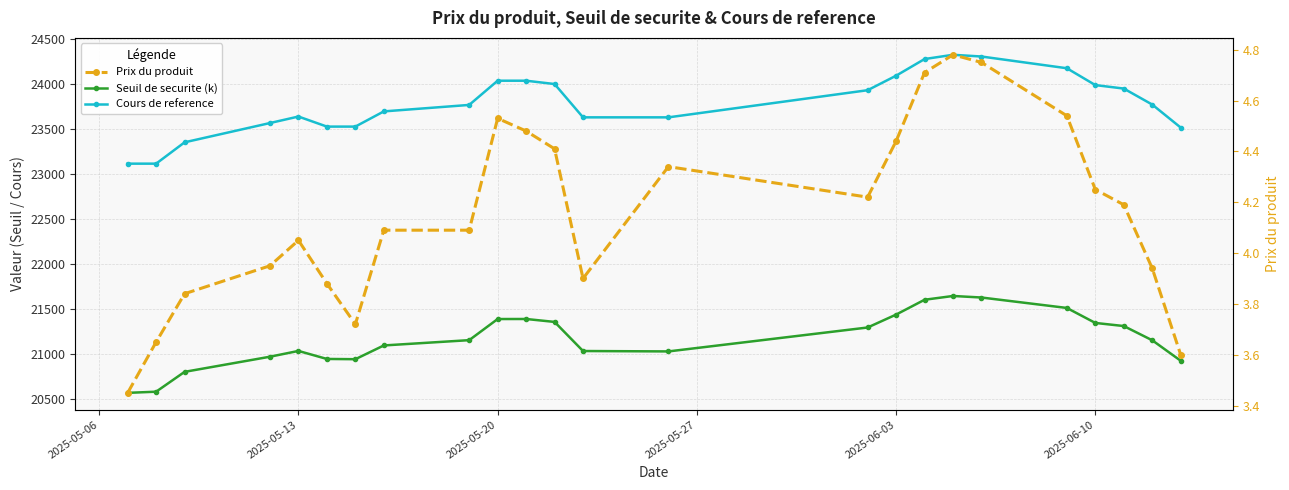

What are all the series names shown in the legend?

Seuil de securite (k), Cours de reference, Prix du produit